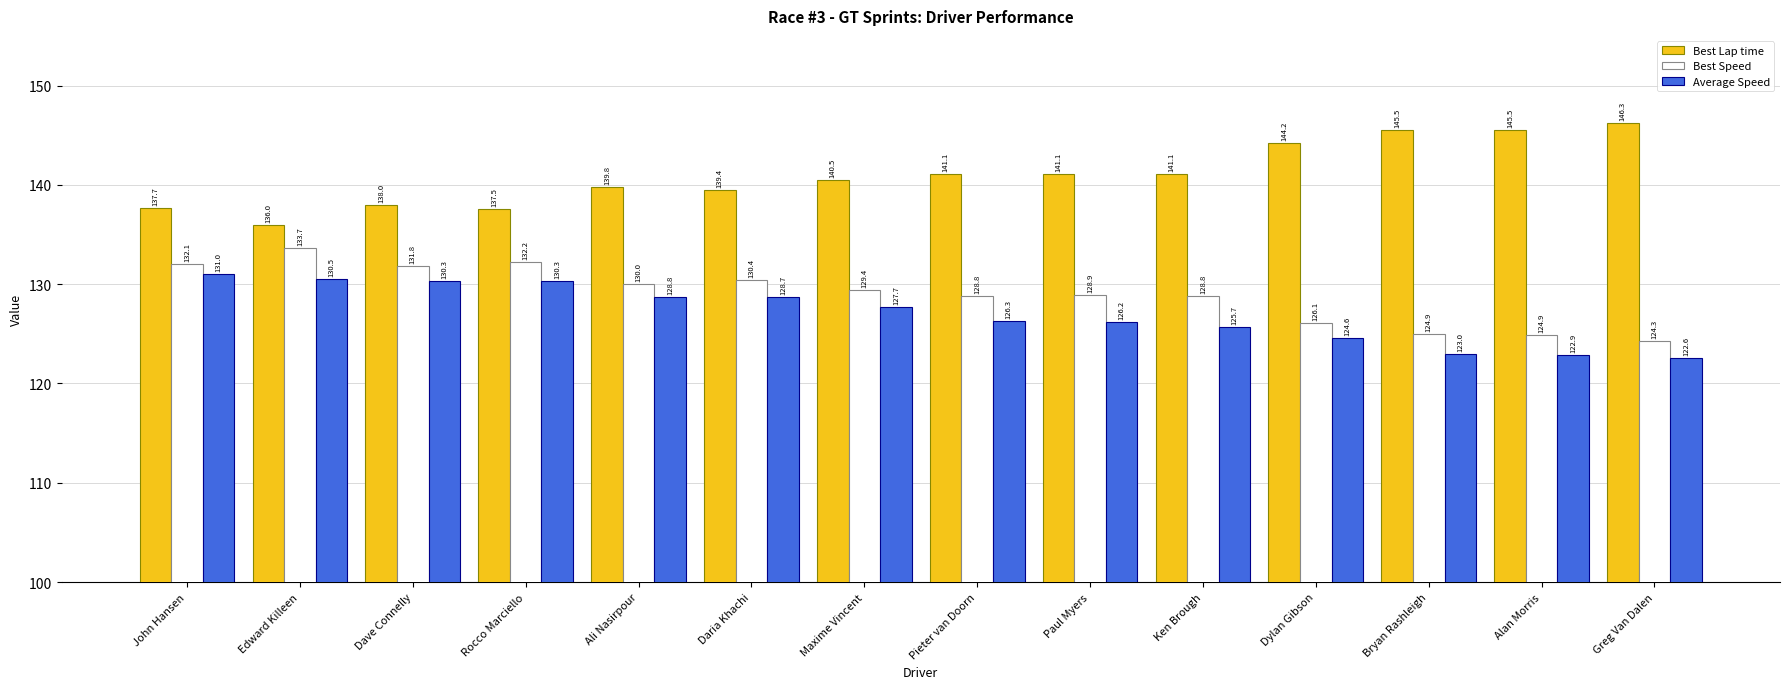

What is the label of the 11th bar from the right?

Rocco Marciello